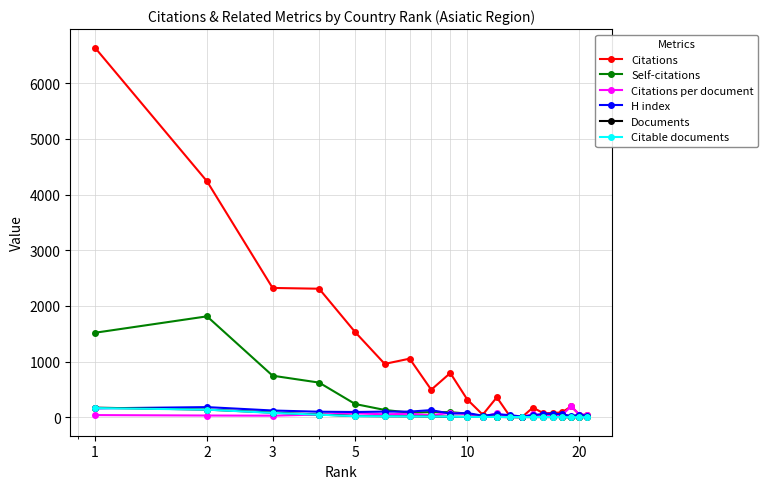

What is the maximum value for H index?

182.0